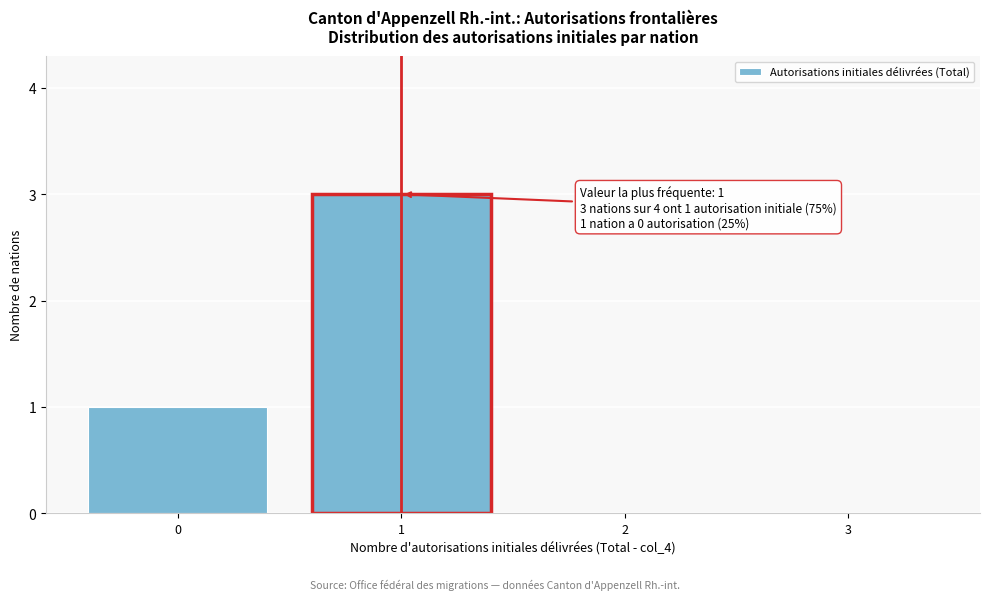

Reading right to left, list all the values displayed in this chart.

3=0	2=0	1=3	0=1